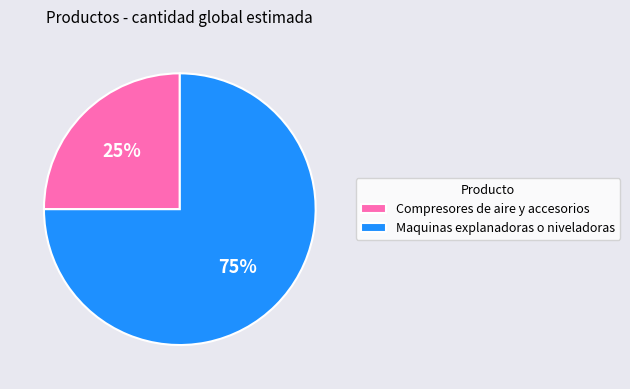

To the nearest percent, what is the average slice percentage?

50%